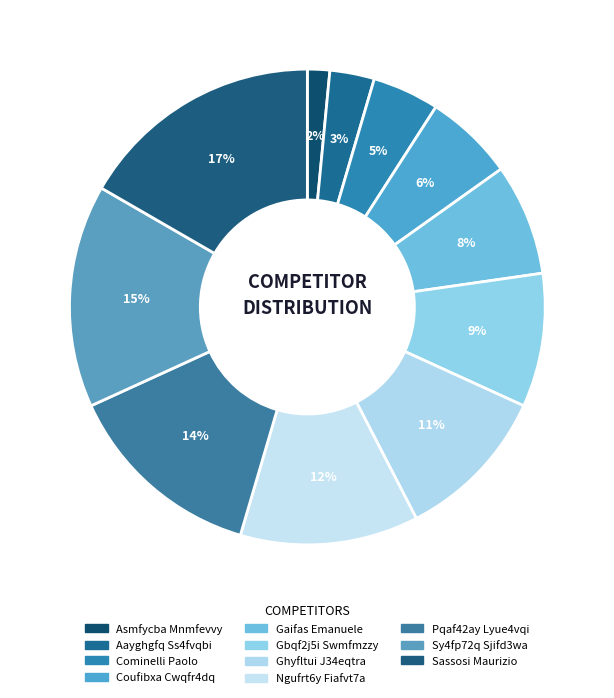

True or false: Ghyfltui J34eqtra accounts for 2% of the total.

False